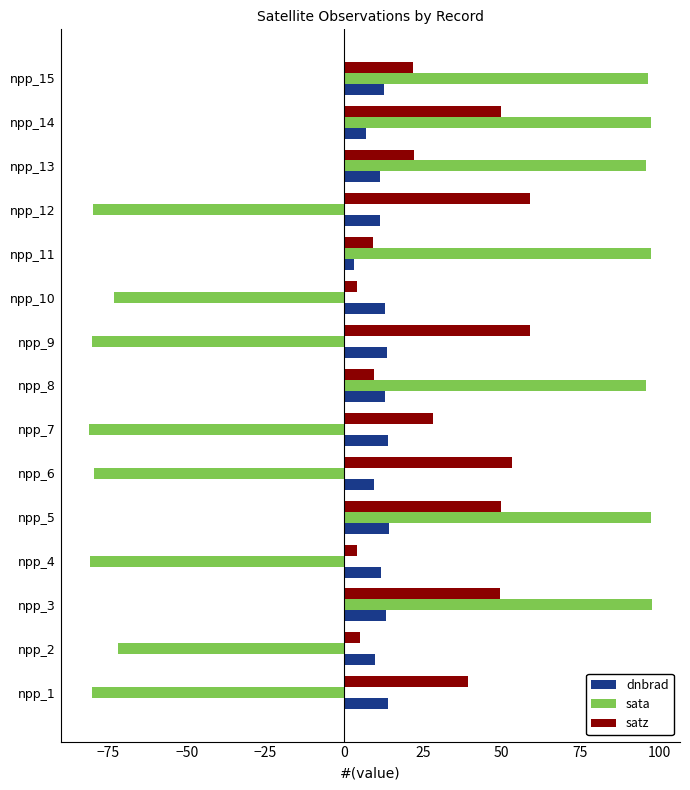

Which series has the largest total across all categories?

satz